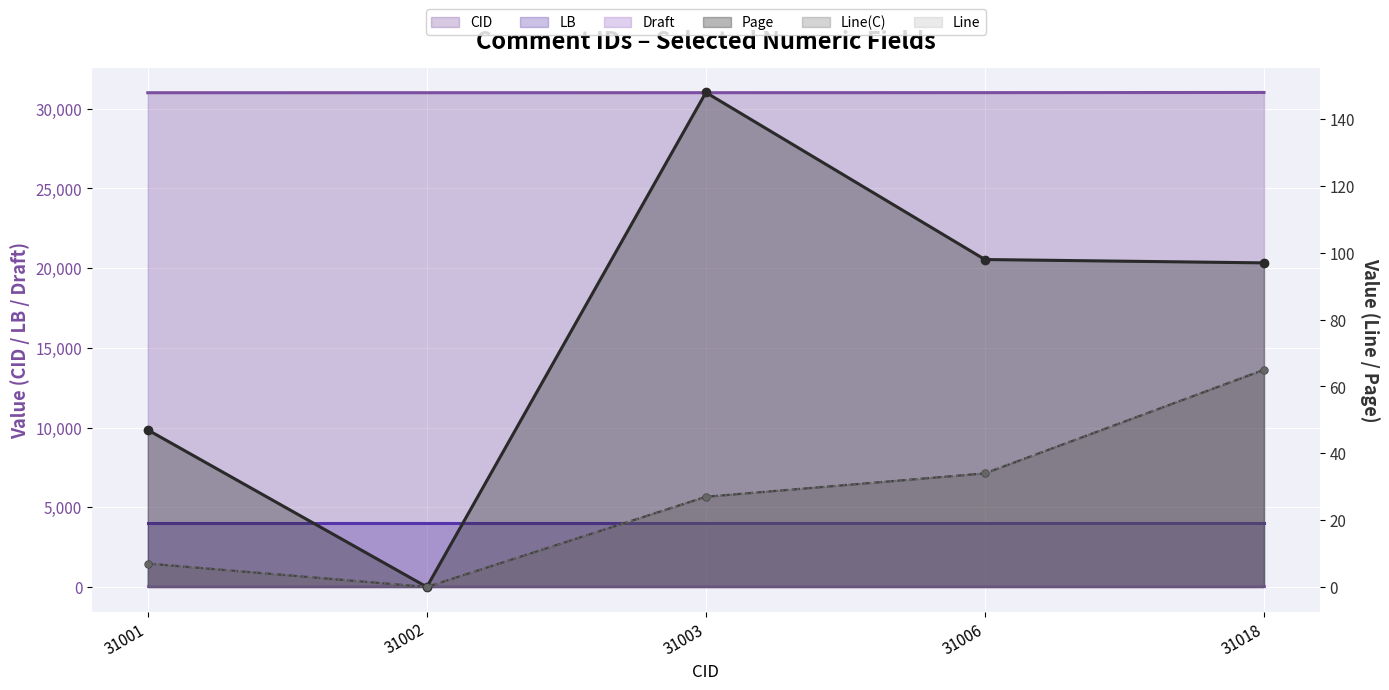

How many data points in CID are above 31003?

2